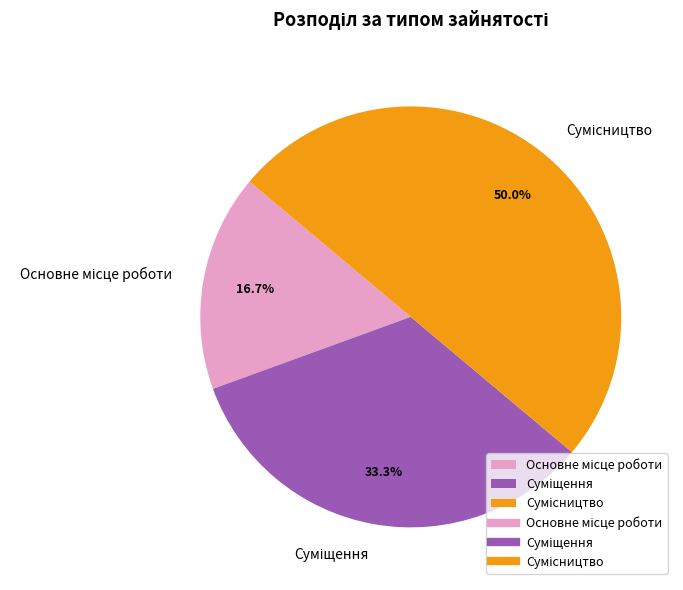

Between Суміщення and Сумісництво, which is larger?

Сумісництво